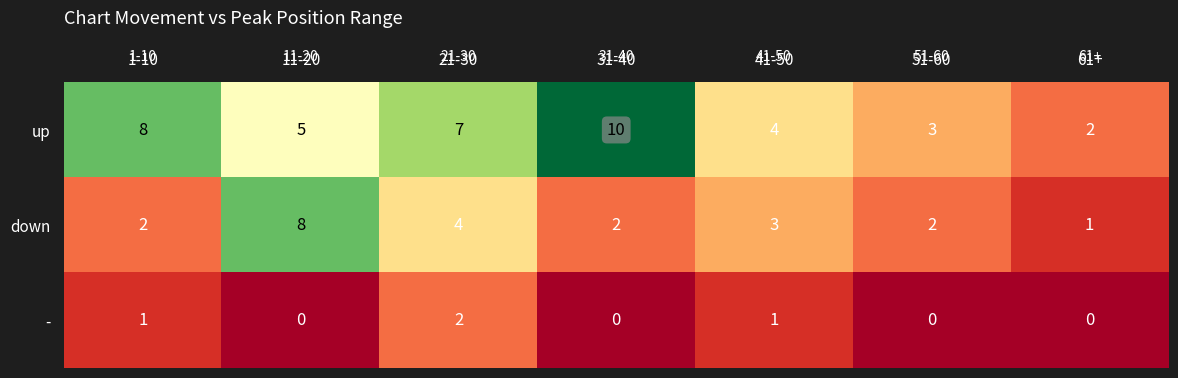

What is the maximum value for down?

8